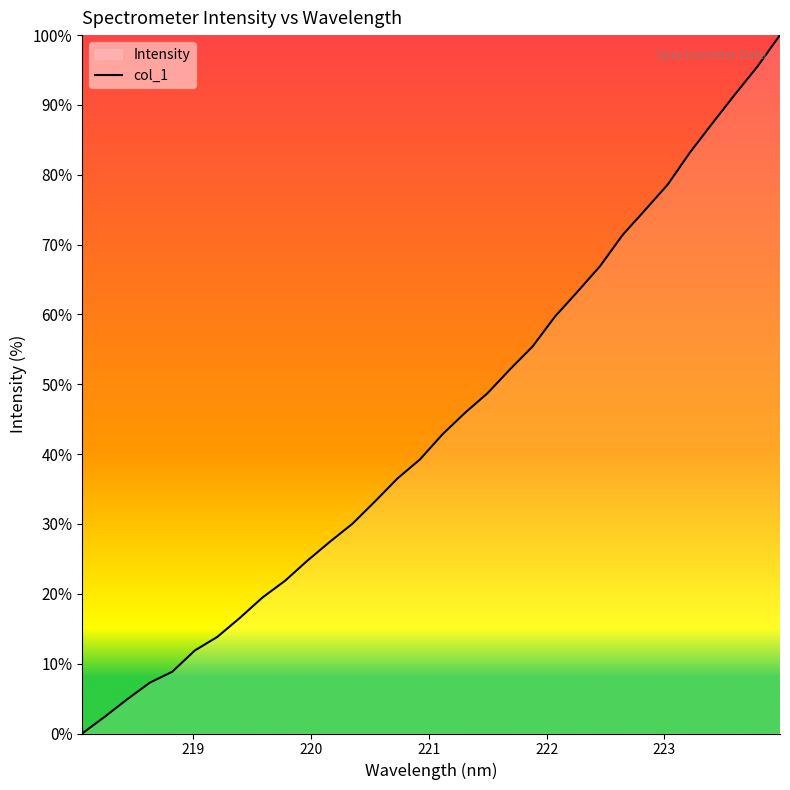

Reading left to right, transcribe all the data shown in this chart.

0.0	2.4	4.9	7.3	8.8	11.9	13.8	16.6	19.5	21.9	24.8	27.5	30.0	33.2	36.5	39.3	42.9	45.9	48.7	52.2	55.4	59.7	63.3	66.9	71.4	74.9	78.6	83.2	87.4	91.5	95.5	100.0